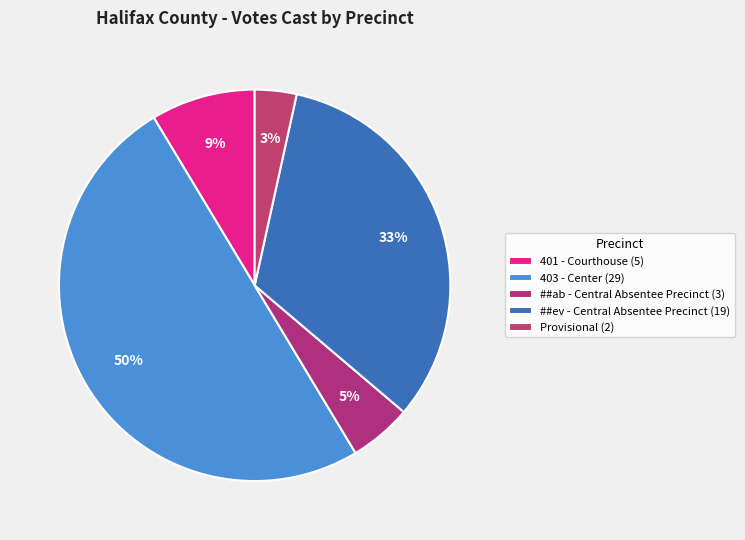

How many slices are in this pie chart?

5